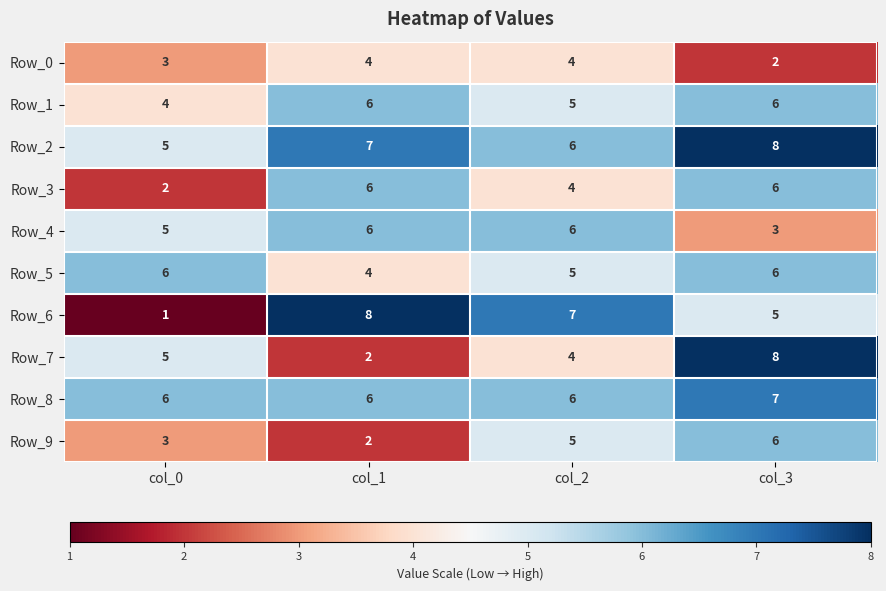

Which series has the largest range (max minus min)?

Row_6